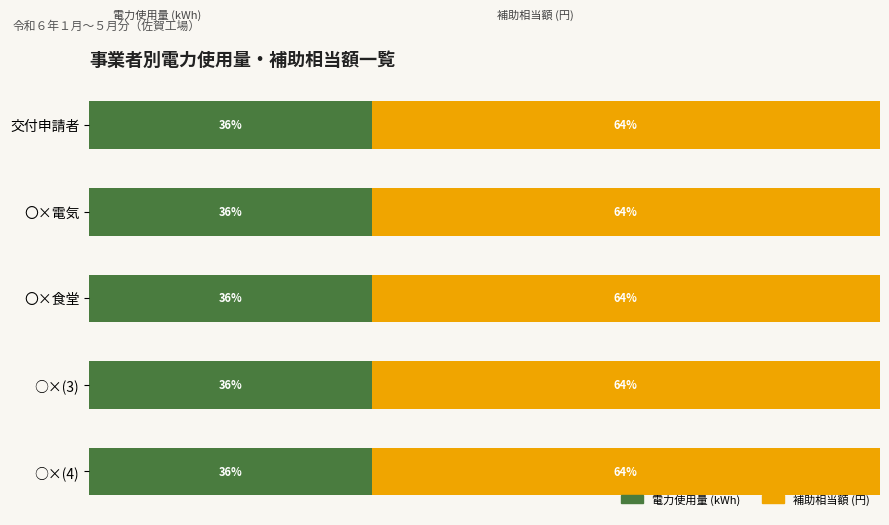

What are all the series names shown in the legend?

電力使用量 (kWh), 補助相当額 (円)